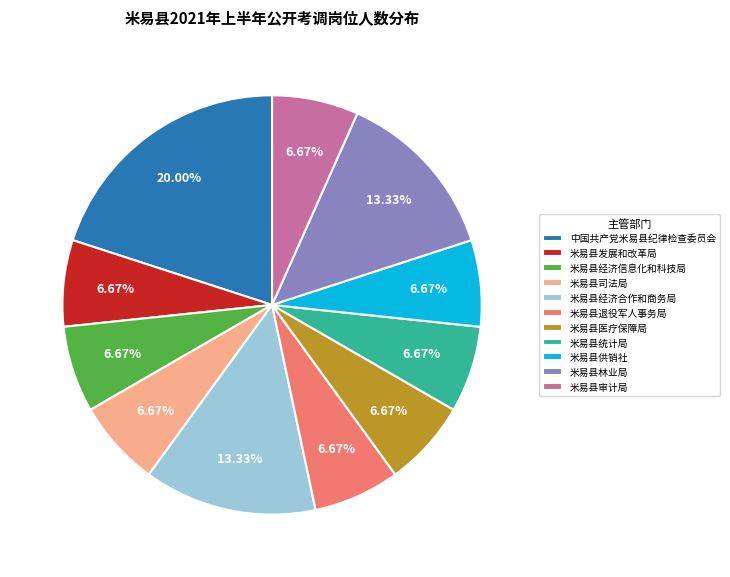

To the nearest percent, what percentage of the pie is 米易县经济合作和商务局?

13%